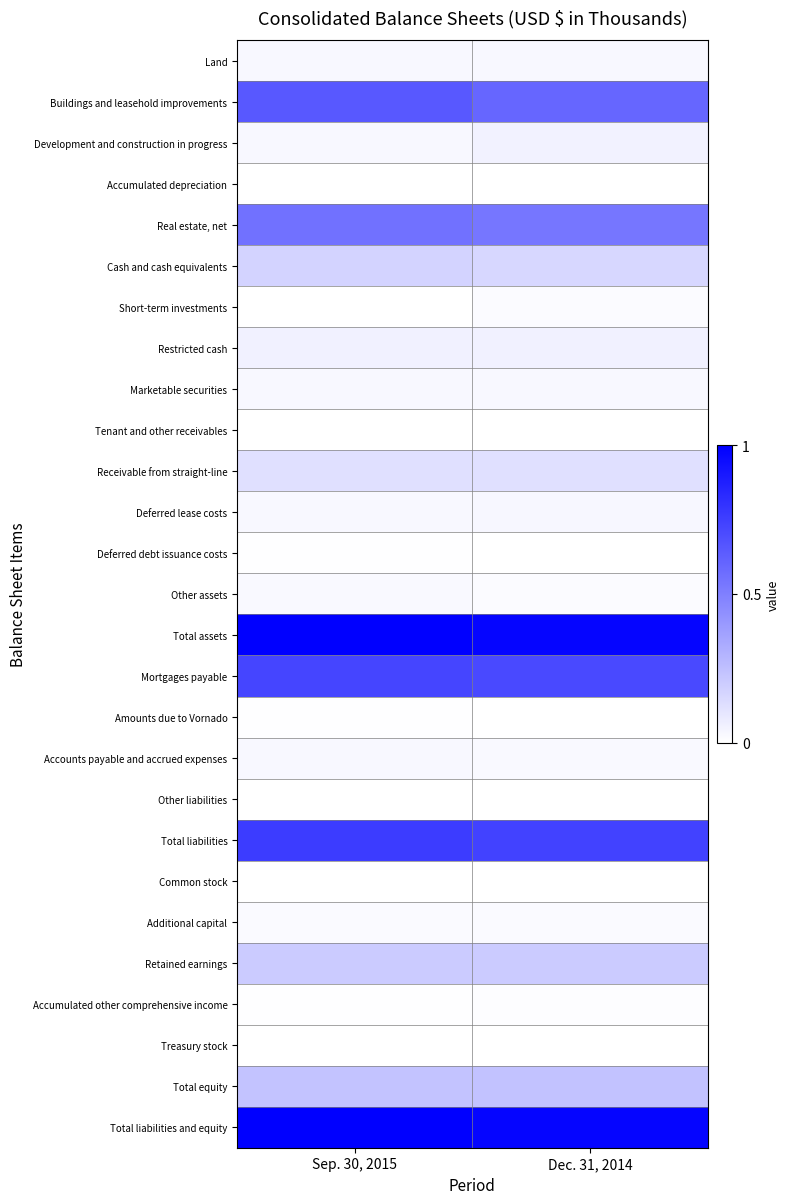

At which category is the sum across all series the highest?

Sep. 30, 2015